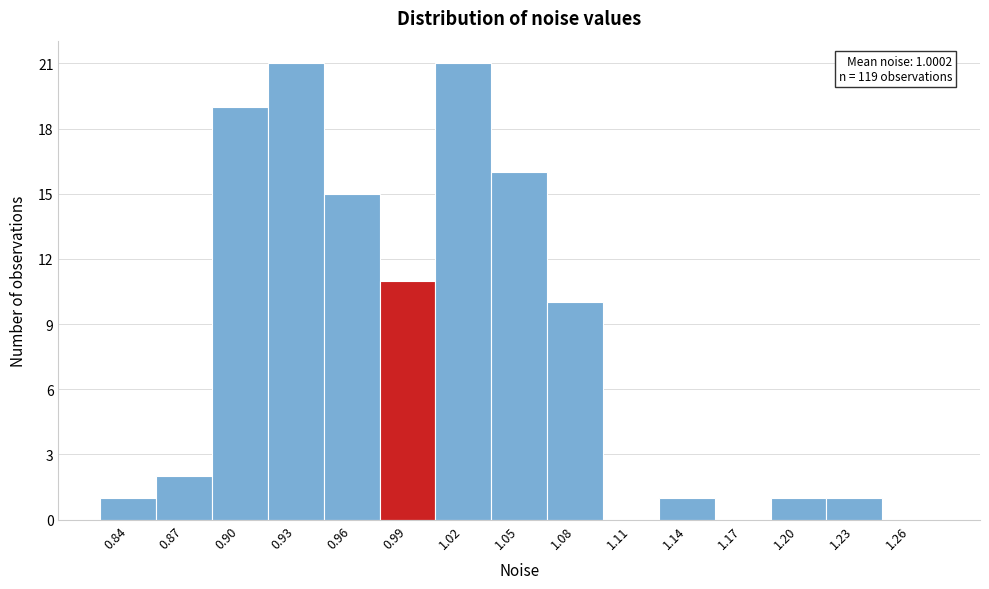

Reading left to right, transcribe all the data shown in this chart.

0.84=1	0.87=2	0.90=19	0.93=21	0.96=15	0.99=11	1.02=21	1.05=16	1.08=10	1.11=0	1.14=1	1.17=0	1.20=1	1.23=1	1.26=0